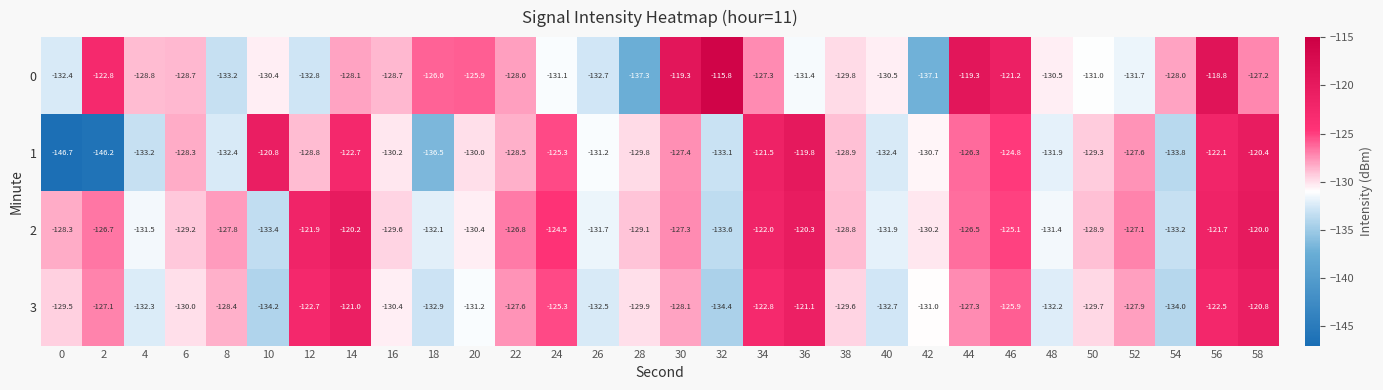

What is the total value across all series at 32?

-516.9